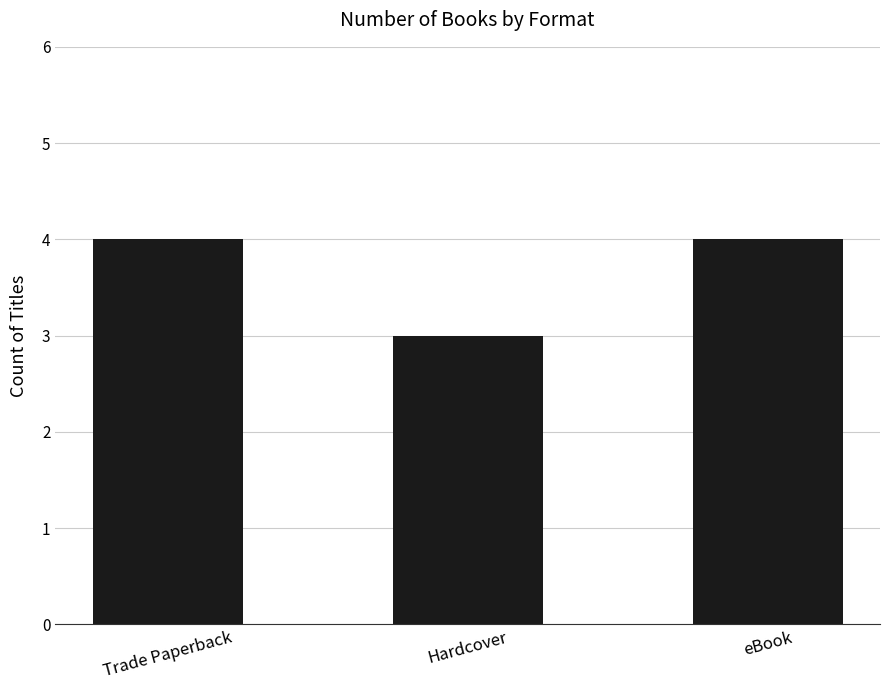

Between Hardcover and Trade Paperback, which is larger?

Trade Paperback